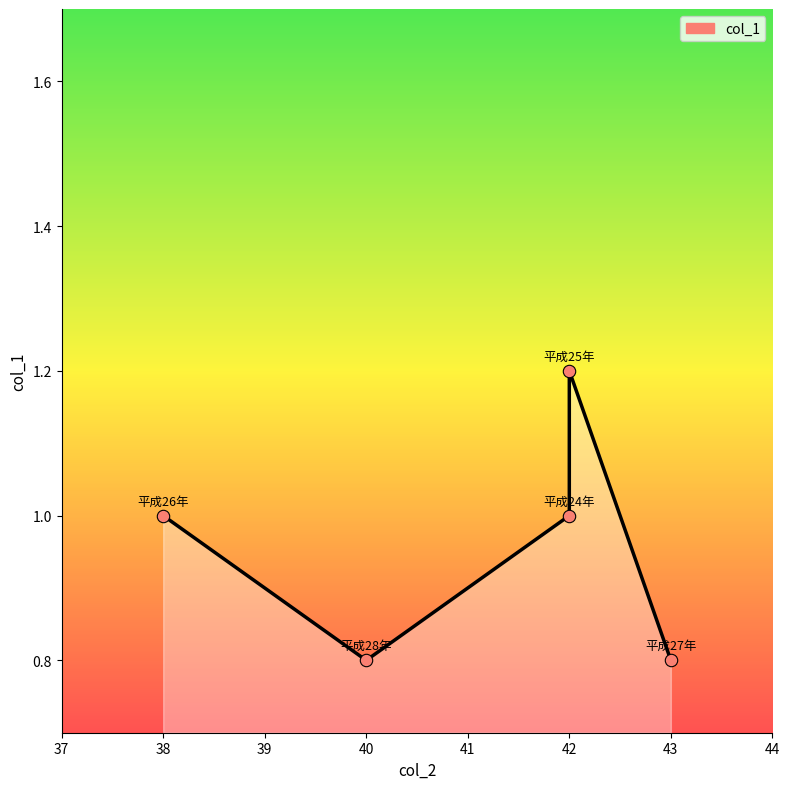

What is the ratio of the value at 39 to the value at 40?

0.8